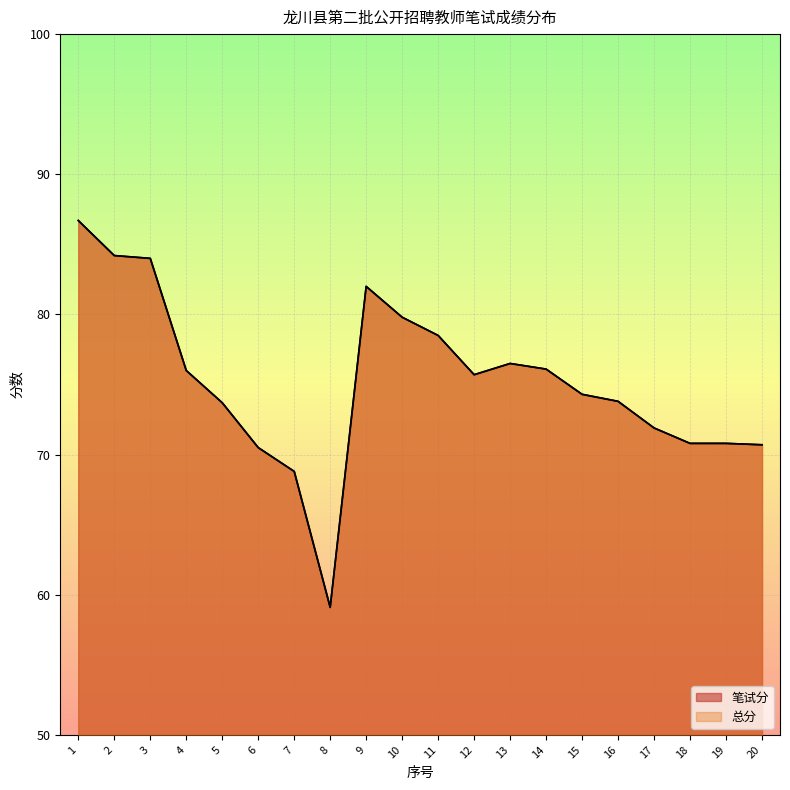

What is the sum of all 笔试分 values?

1503.9